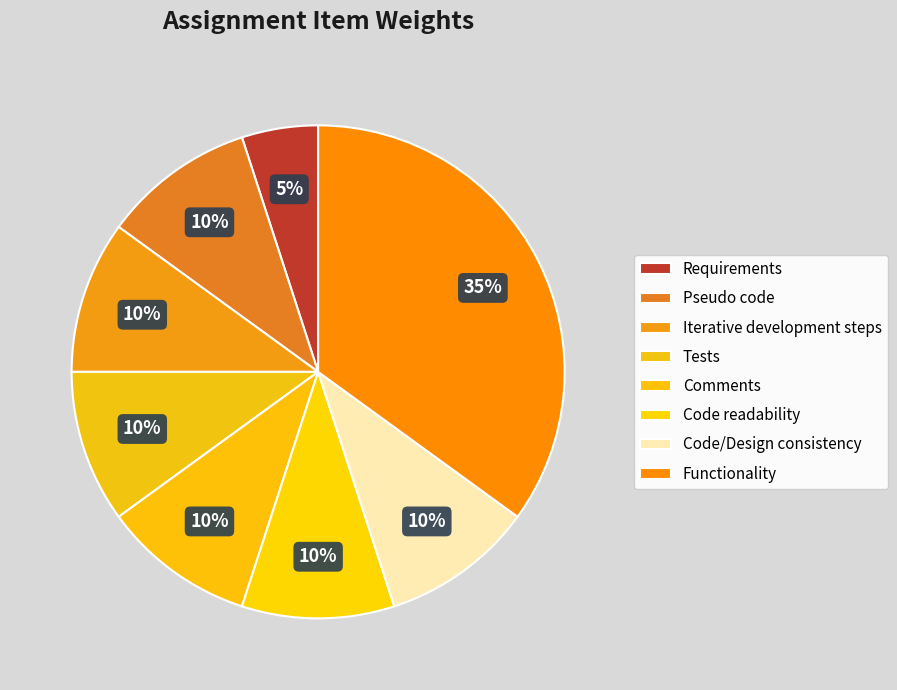

To the nearest percent, what is the combined percentage of Tests and Comments?

20%